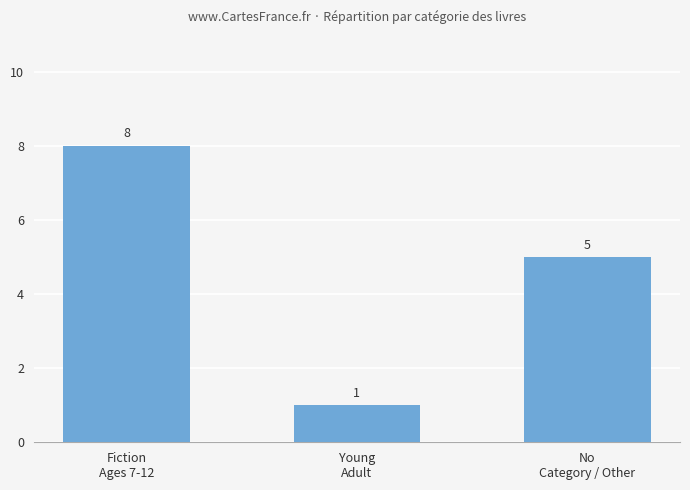

What is the value of the 2nd bar from the left?

1